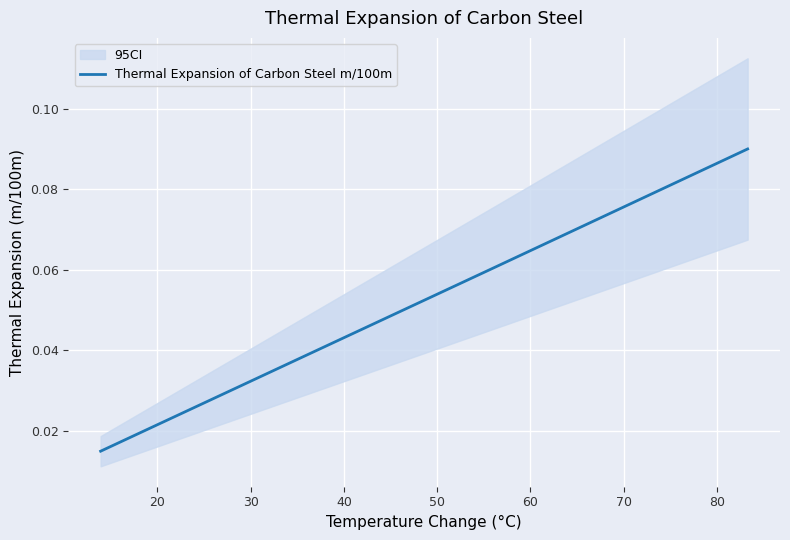

Is this an area chart (filled region under the line)?

No